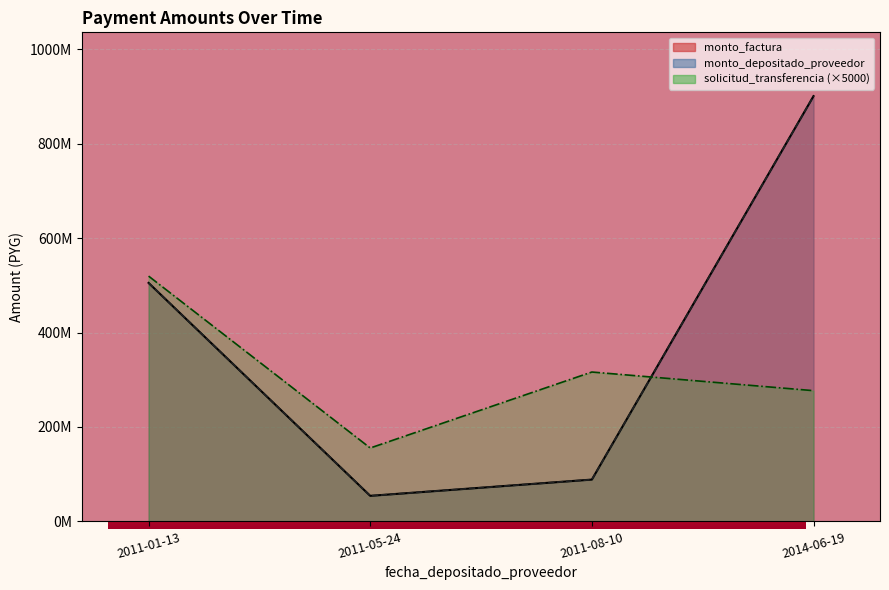

At which label does solicitud_transferencia first exceed 63264?

2011-01-13